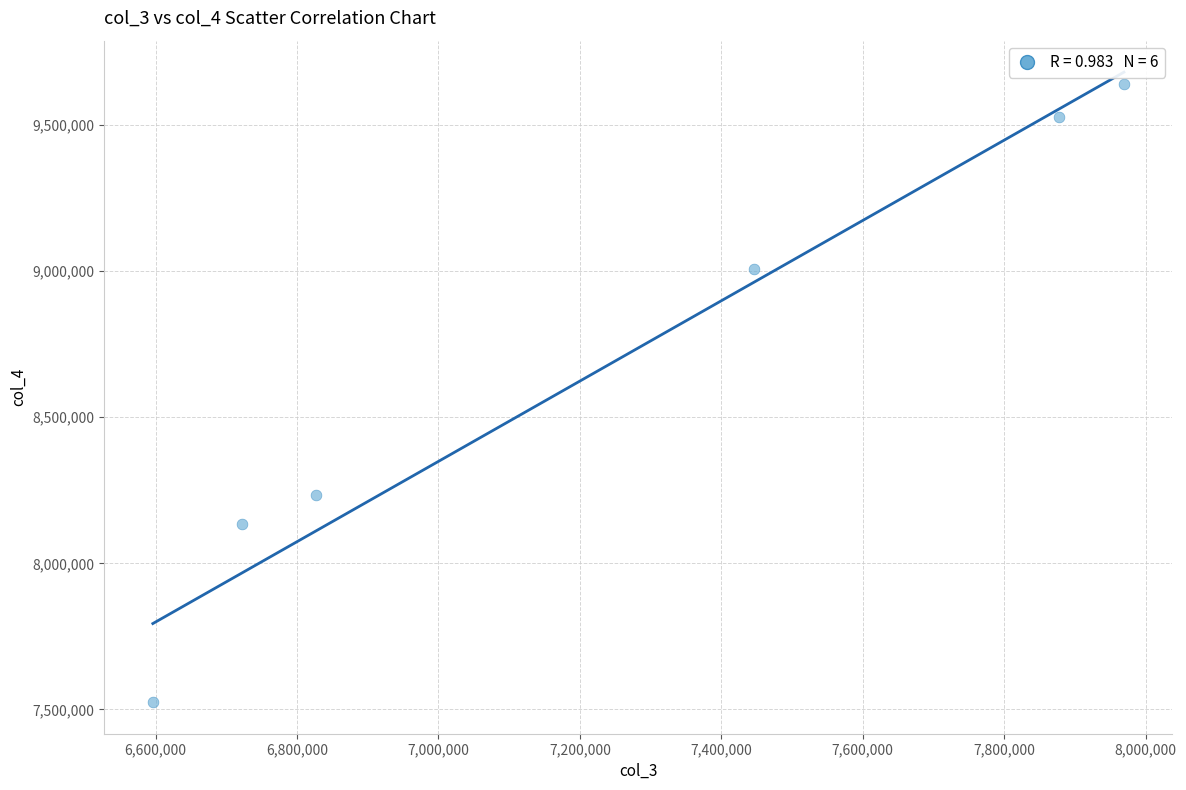

What Y value in the scatter plot is closest to 8582893?

8233193.2